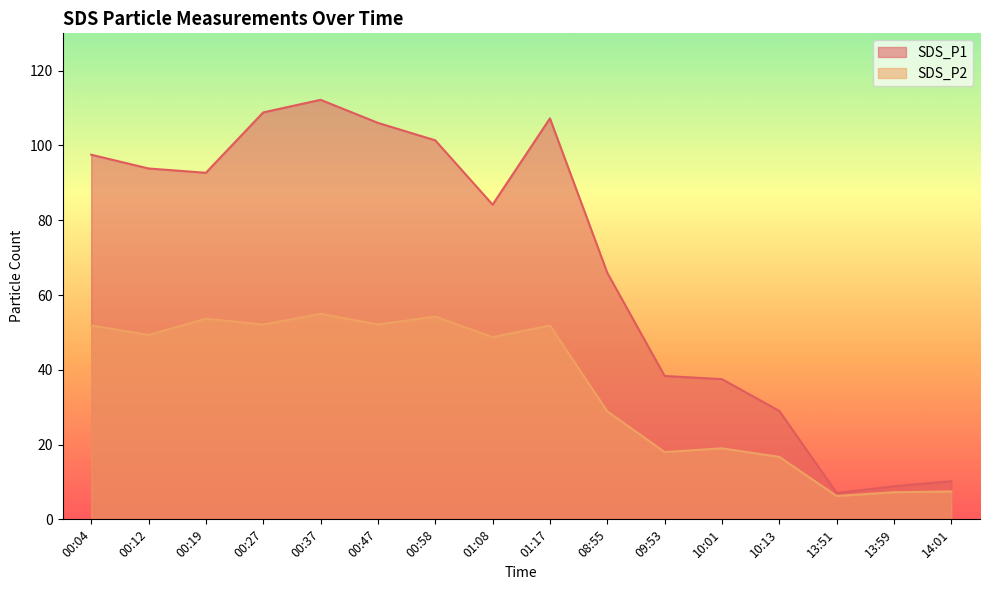

True or false: SDS_P1 and SDS_P2 cross at least once.

False